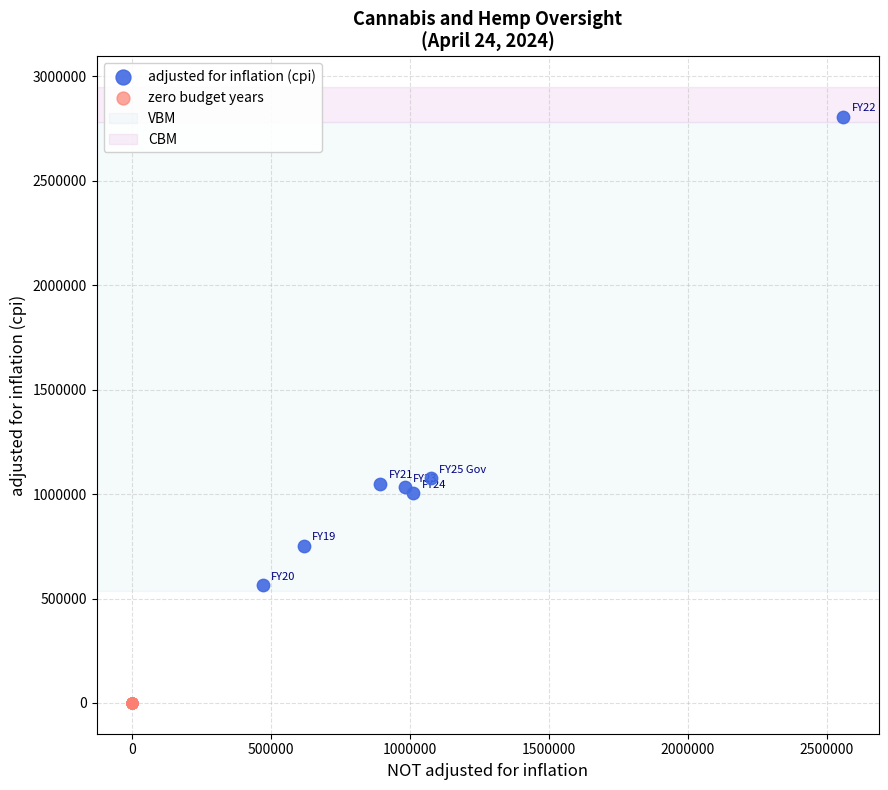

Which series reaches the maximum Y coordinate?

adjusted for inflation (cpi)